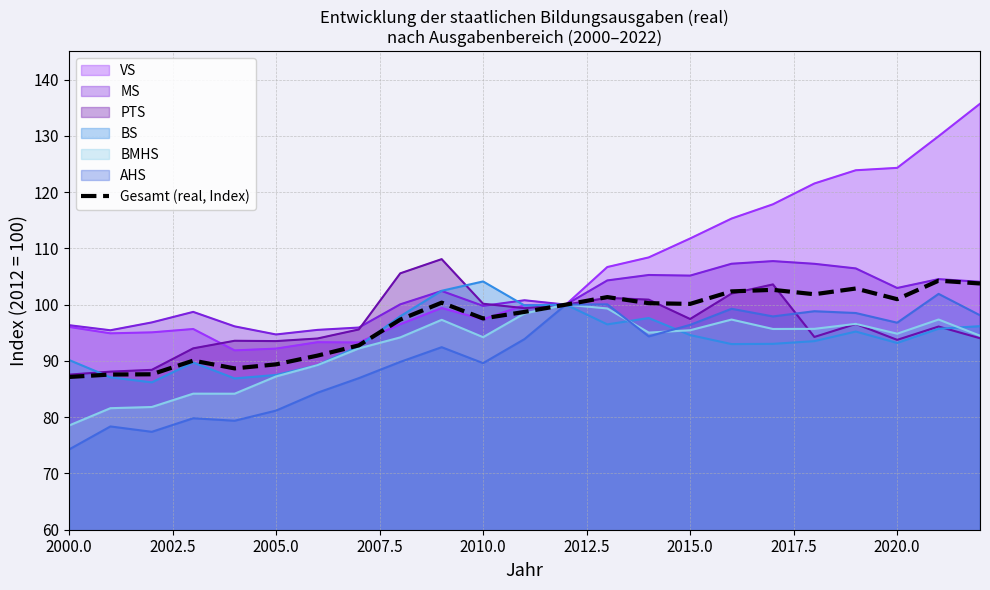

True or false: the data has more than 1 interior local peaks.

True